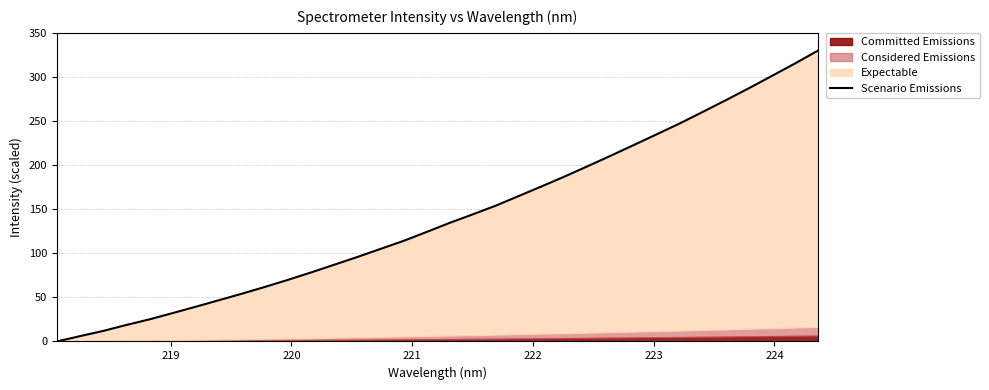

Does the chart have visible grid lines?

Yes